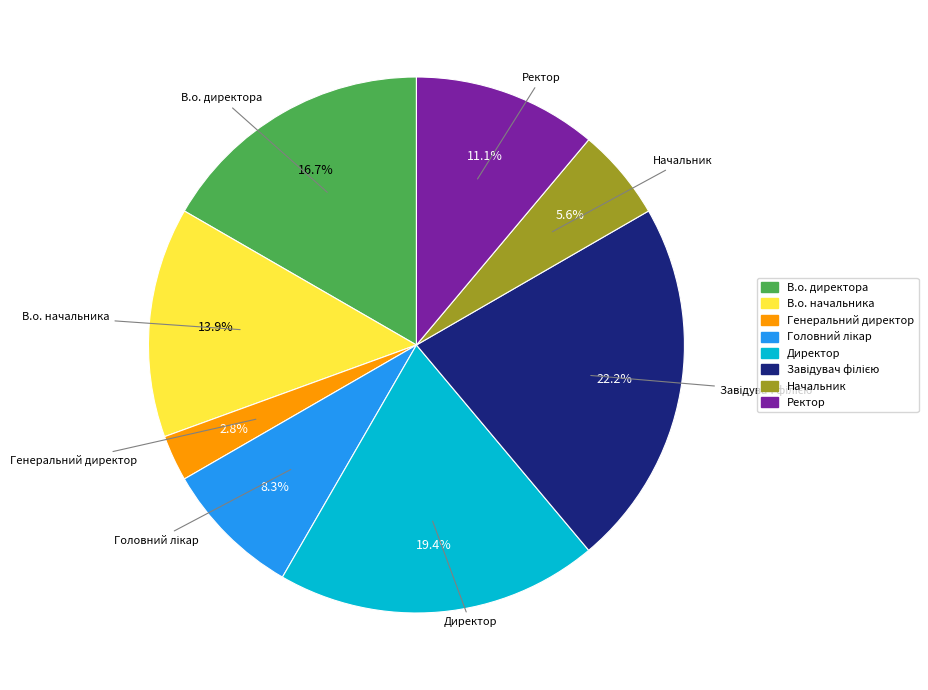

Between Ректор and Начальник, which is larger?

Ректор